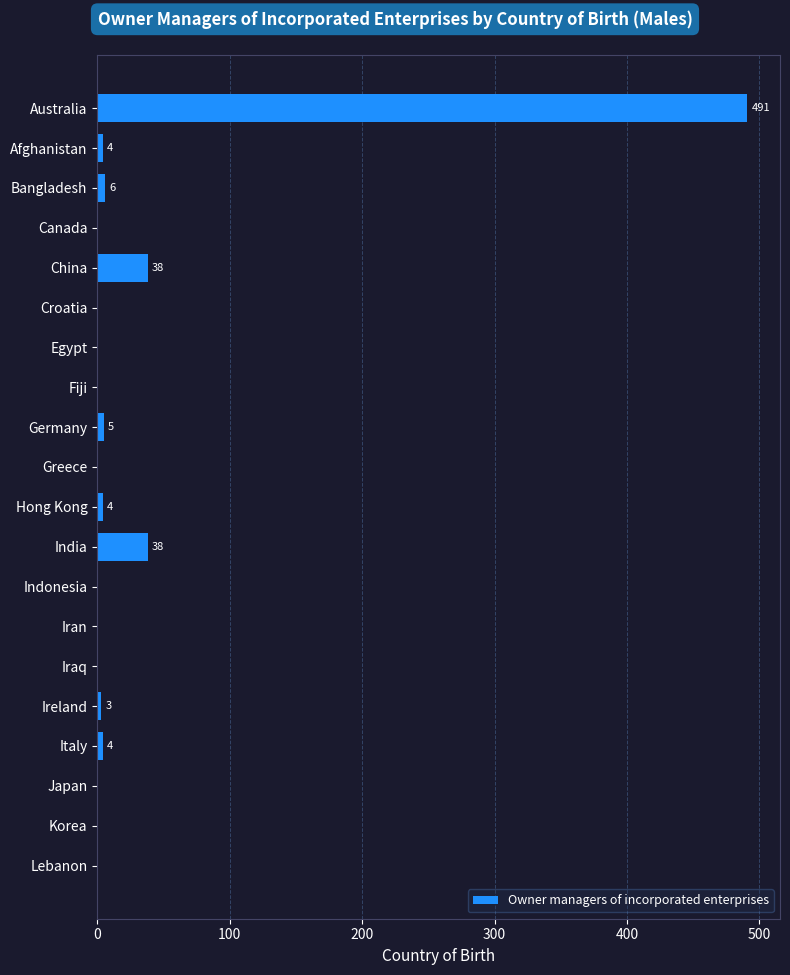

What is the sum of all values?

593